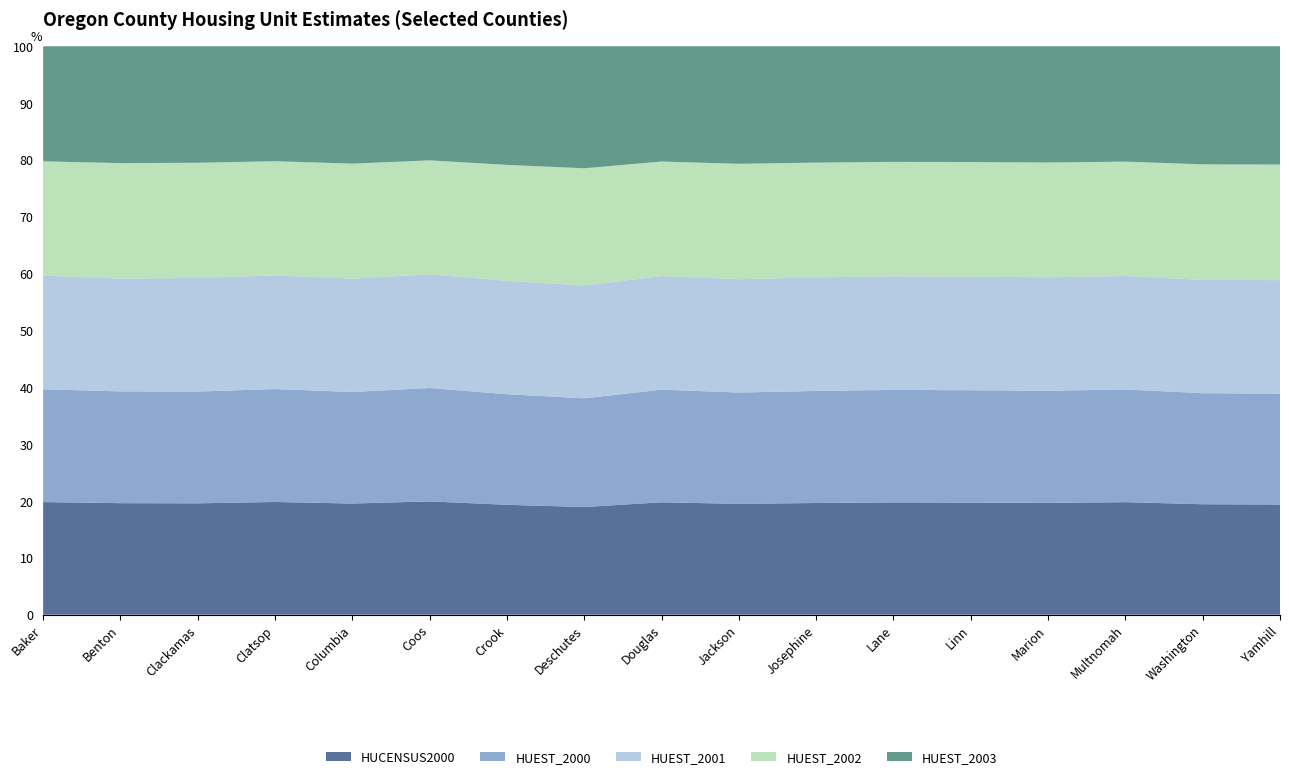

Reading left to right, list all the values displayed in this chart.

HUCENSUS2000: 8402	31980	136954	19685	17572	29247	8264	54583	43284	75737	33239	138946	42521	108174	288561	178913	30270
HUEST_2000: 8416	32047	137504	19717	17639	29271	8317	55101	43376	76069	33345	139260	42633	108489	289054	179819	30452
HUEST_2001: 8476	32331	139724	19846	17914	29365	8528	57186	43763	77411	33787	140517	43082	109764	291035	183457	31189
HUEST_2002: 8529	33128	141630	19947	18185	29407	8722	59424	44106	78893	34155	141686	43506	111056	293258	187264	31746
HUEST_2003: 8584	33503	143296	20073	18553	29457	8920	61851	44395	80306	34623	143072	43931	112464	295843	191211	32499